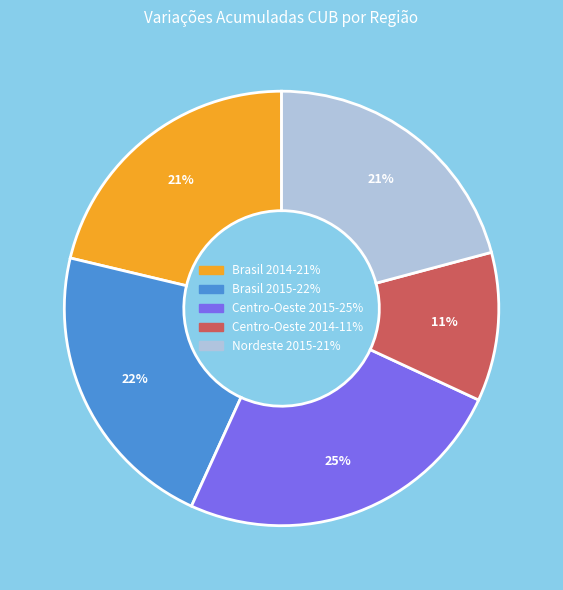

Is there a majority slice in this chart?

No